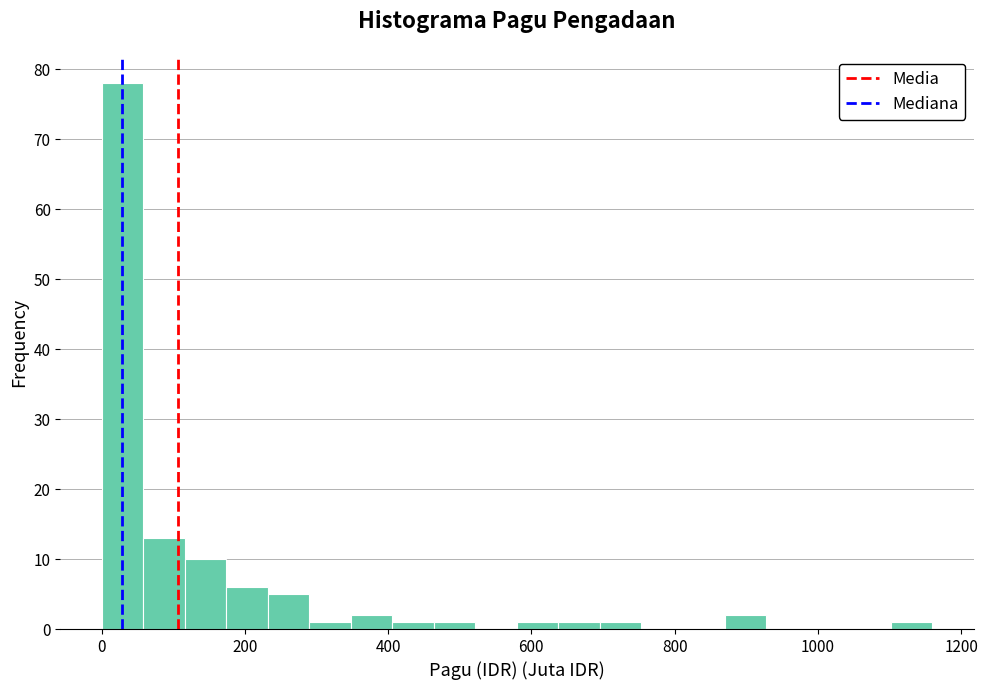

Around what value on the x-axis is the tallest bar? Give the approximate position of its centre, as read against the axis.

20